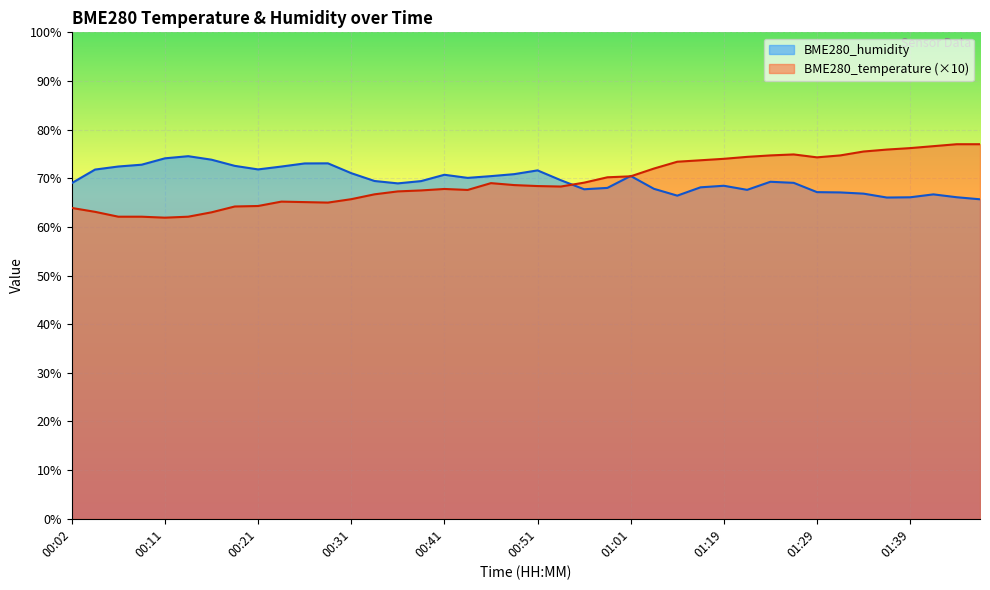

What is the average value of the BME280_temperature series?

69.3